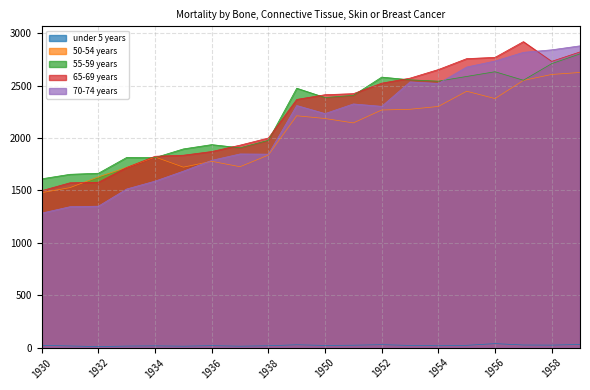

What are all the series names shown in the legend?

under 5 years, 50-54 years, 55-59 years, 65-69 years, 70-74 years